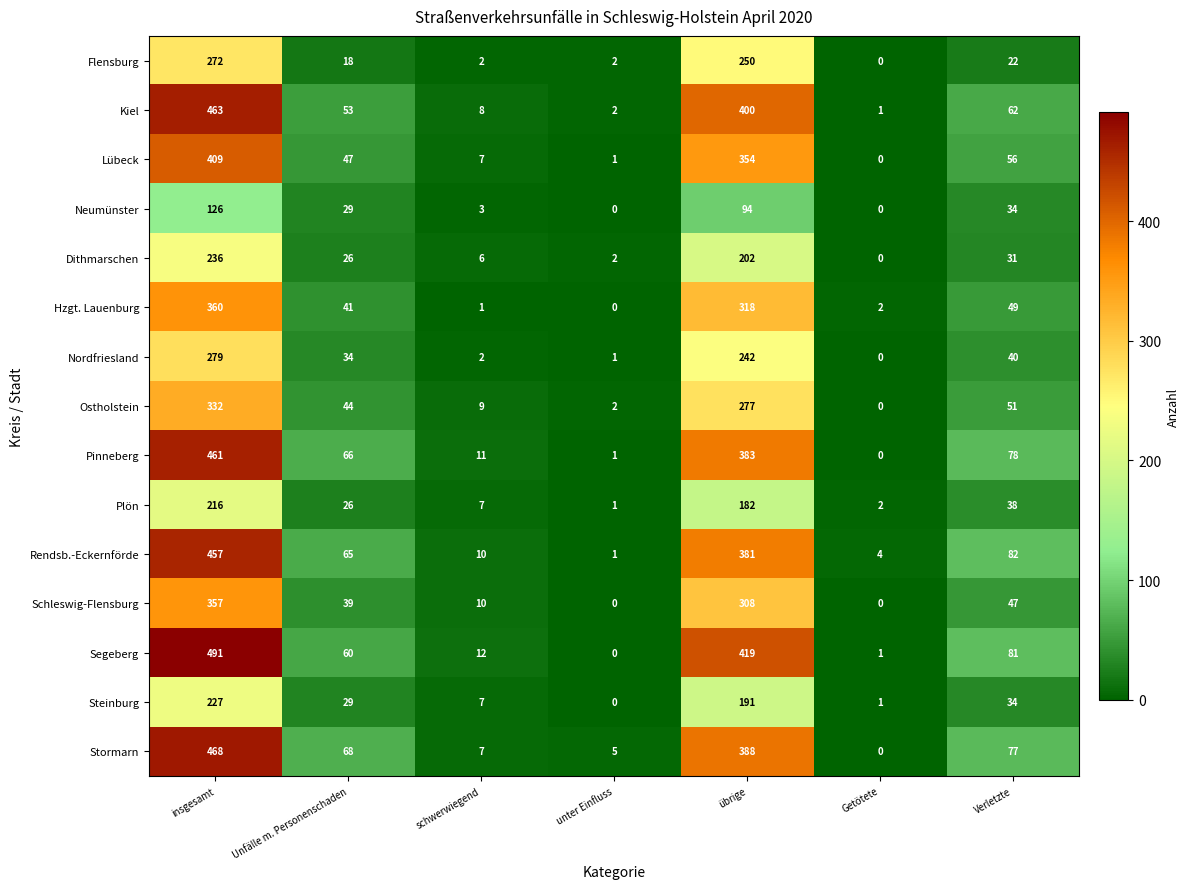

What is the difference between the highest and lowest values at schwerwiegend?

11